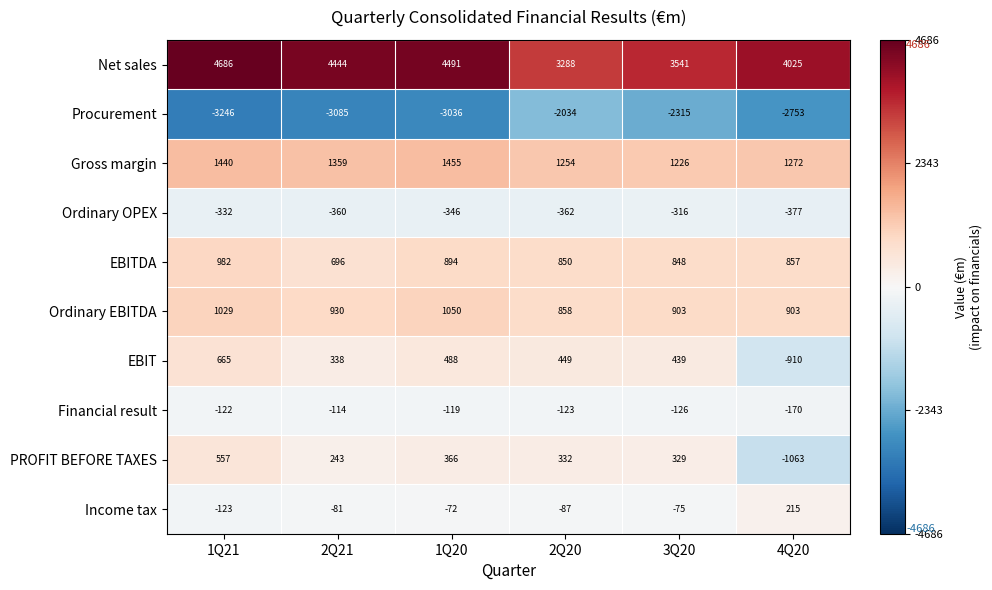

Which label corresponds to the smallest value in the chart?

1Q21